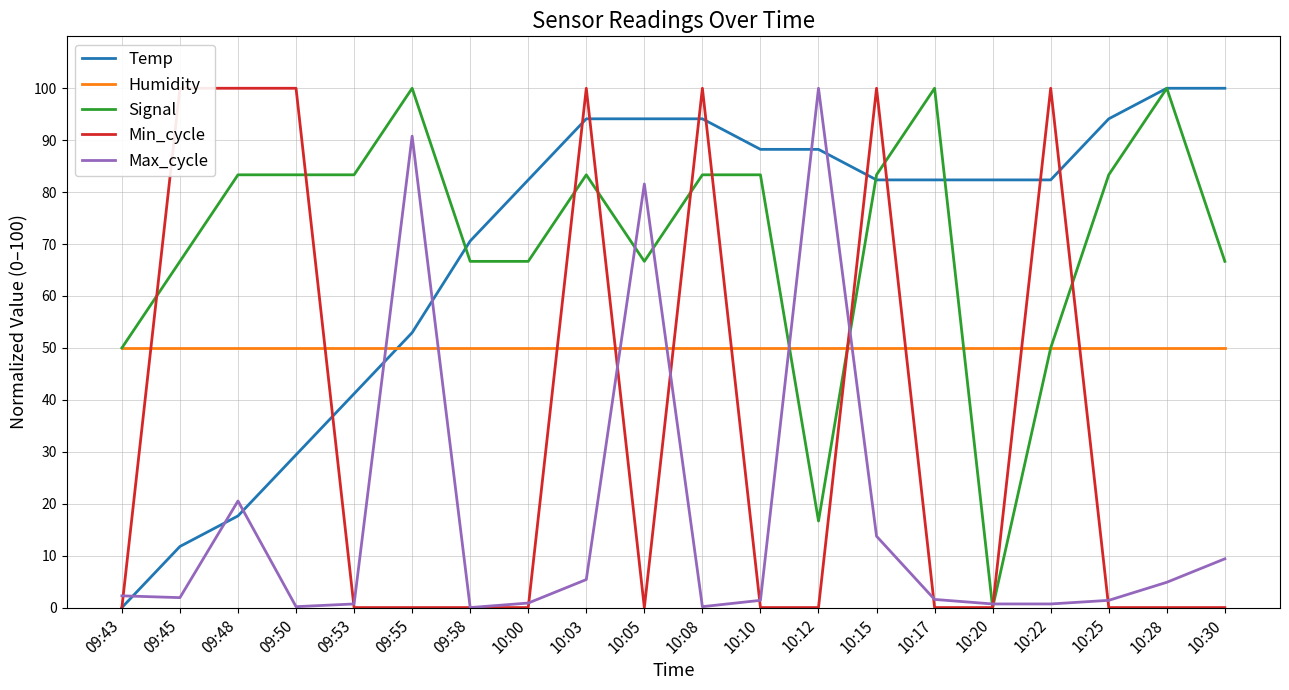

How many intersections are there between Signal and Humidity?

3